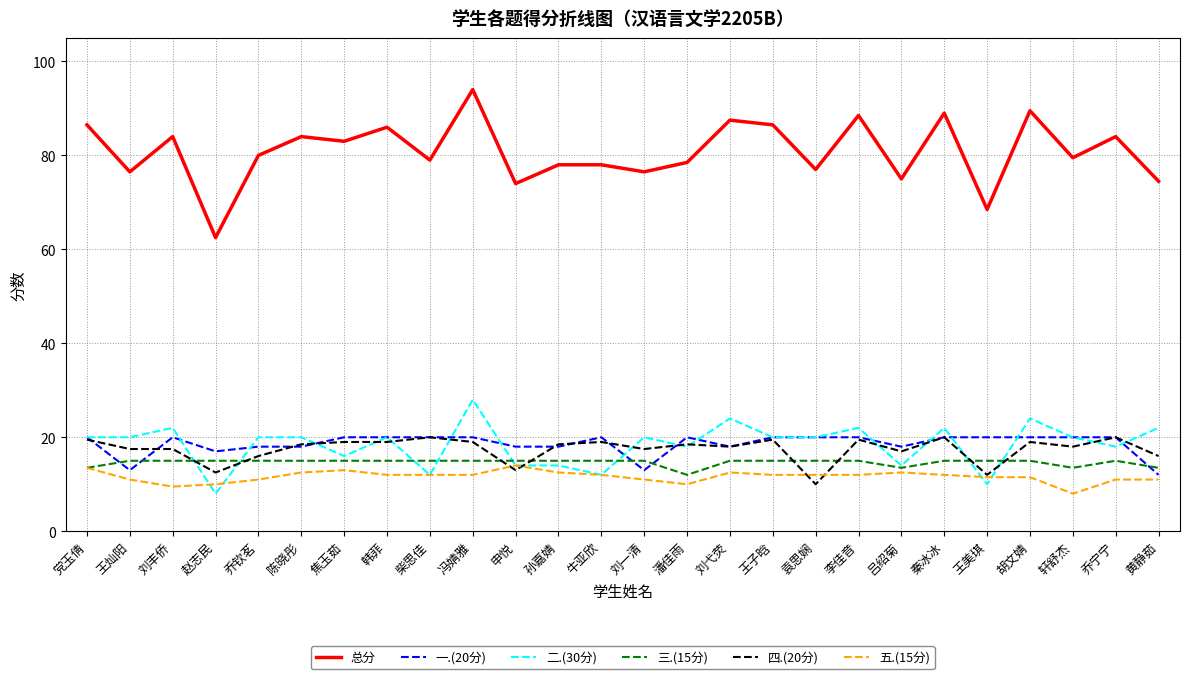

True or false: 四.(20分) and 总分 intersect in this chart.

False